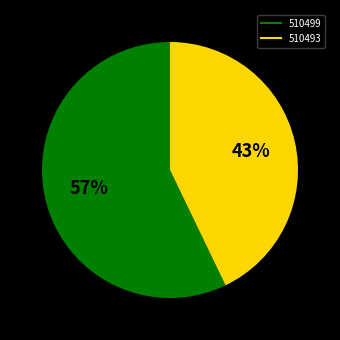

Is the sum of 510493 and 510499 greater than half?

Yes